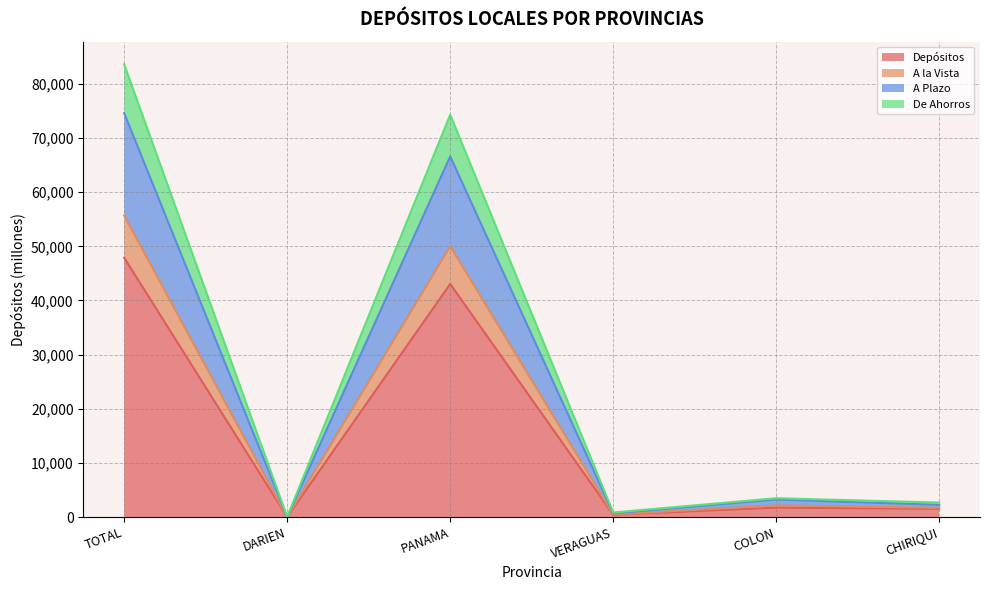

What is the label of the 2nd point from the right?

COLON